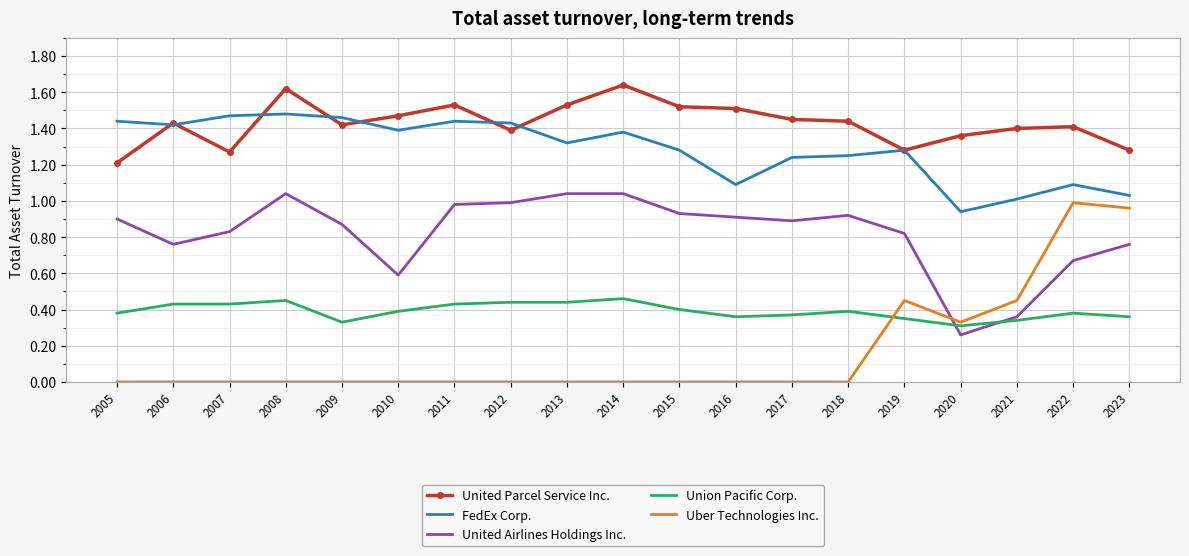

At which label is United Airlines Holdings Inc. closest to 0?

2020